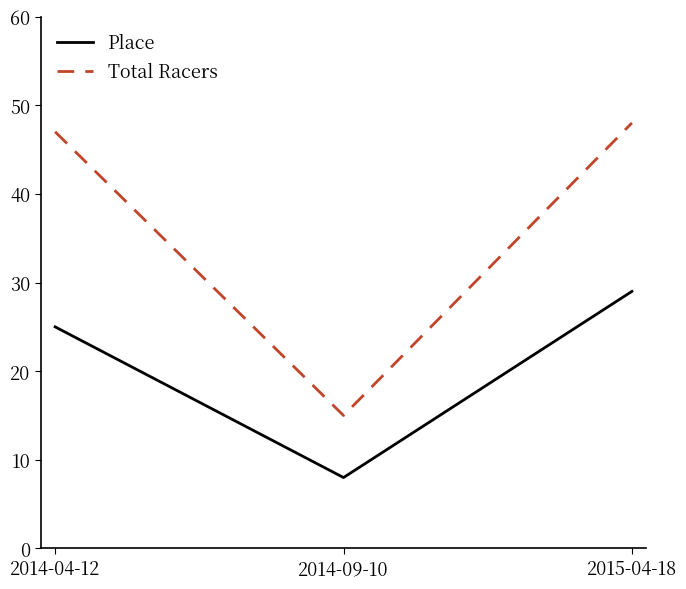

Which series has the largest total across all categories?

Total Racers